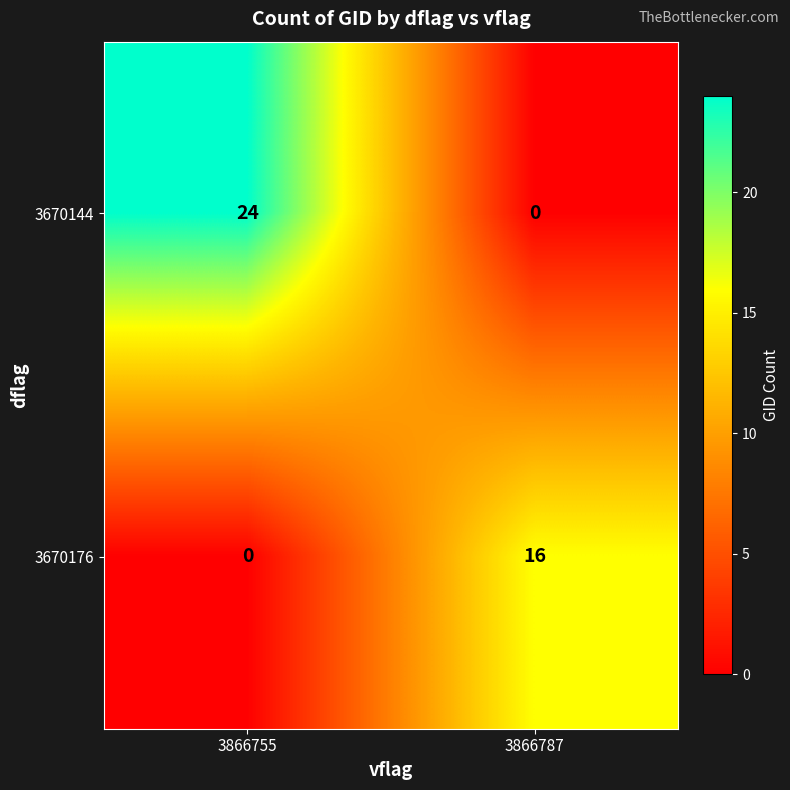

Between 3866755 and 3866787, which series saw the biggest shift?

3670144